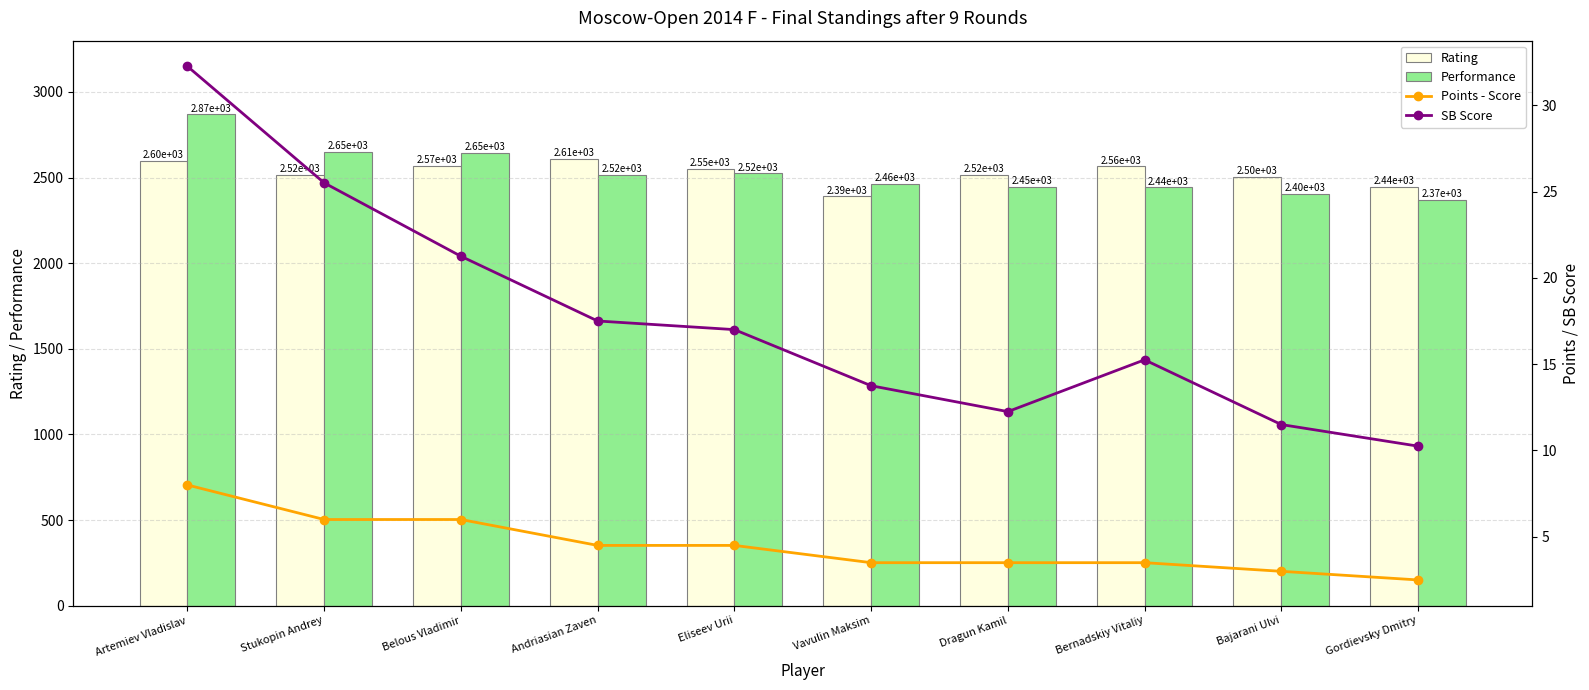

What is the label of the 4th bar from the right?

Dragun Kamil